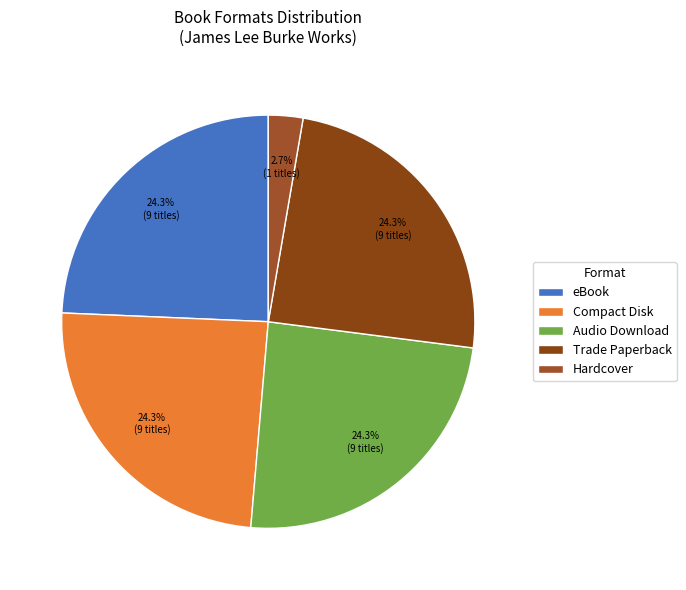

True or false: eBook accounts for 37% of the total.

False